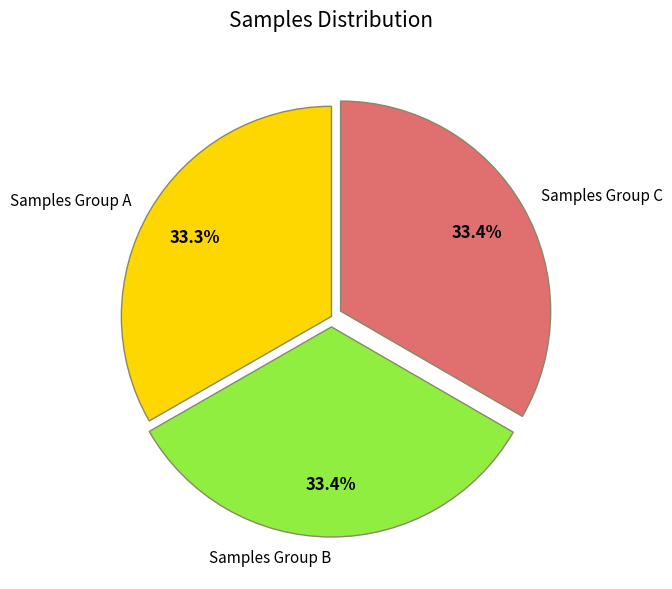

Is there a majority slice in this chart?

No